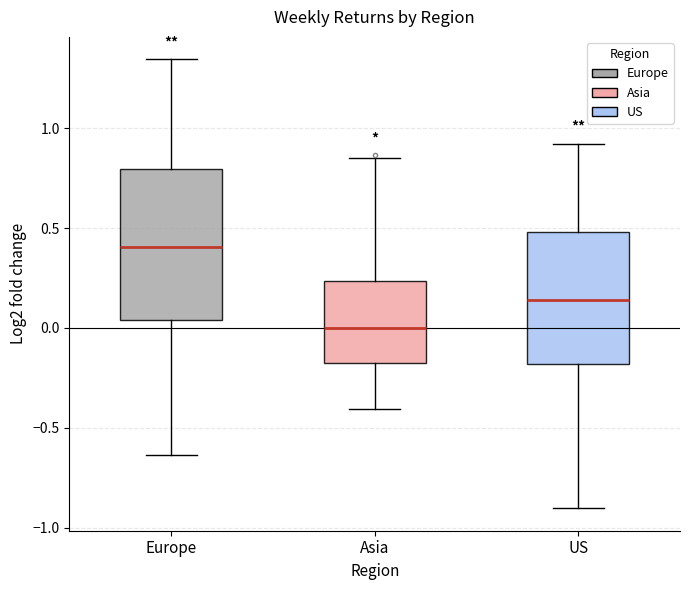

Reading left to right, read every box against the y-axis: the position of its median line, the range the box covers, and the ends of its whiskers. The values are not printed on the chart, so give them approximately, as read against the axis.

Europe: median 0.40, box 0.05 to 0.80, whiskers -0.65 to 1.35
Asia: median 0.00, box -0.15 to 0.25, whiskers -0.40 to 0.85
US: median 0.15, box -0.20 to 0.50, whiskers -0.90 to 0.90